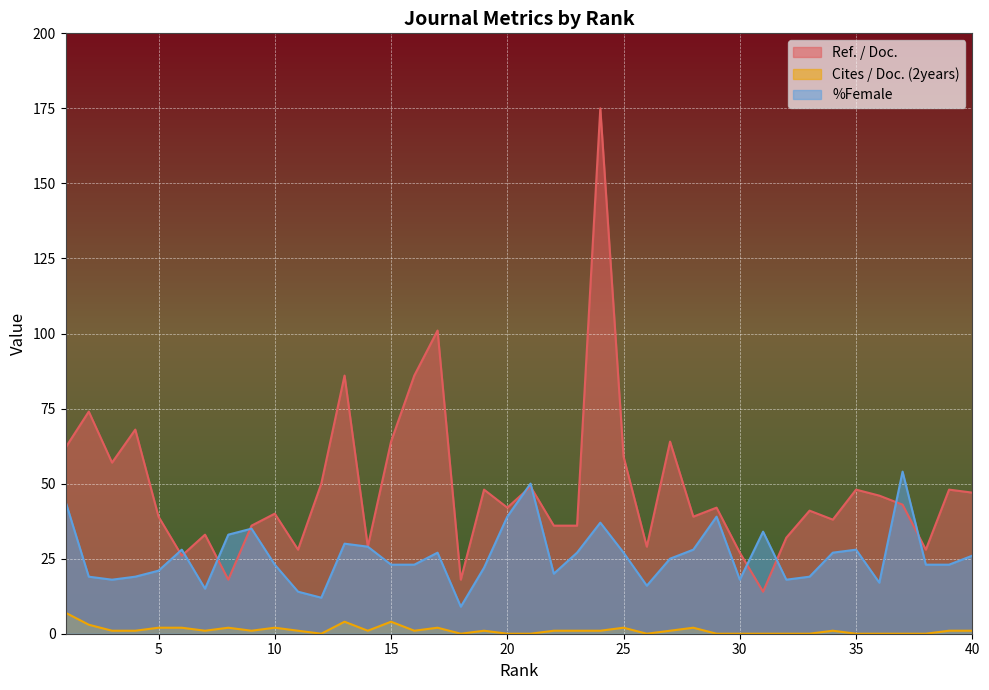

Where is the first local maximum for Ref. / Doc.?

2